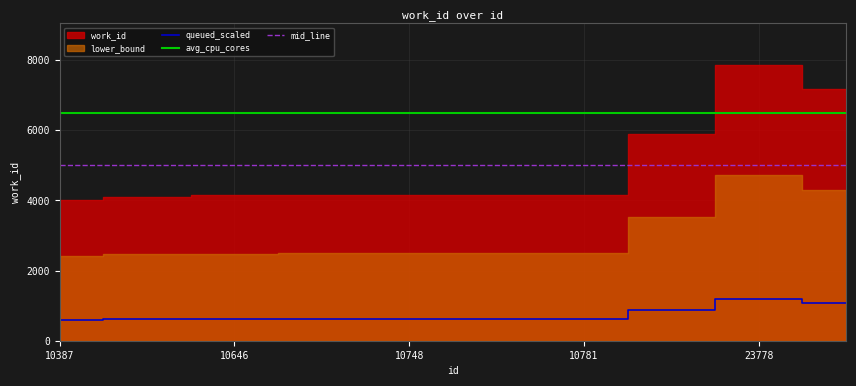

Reading left to right, extract all data points from this chart.

600.6	615.3	621.1	622.9	625.0	625.0	625.0	882.0	1179.6	1074.5